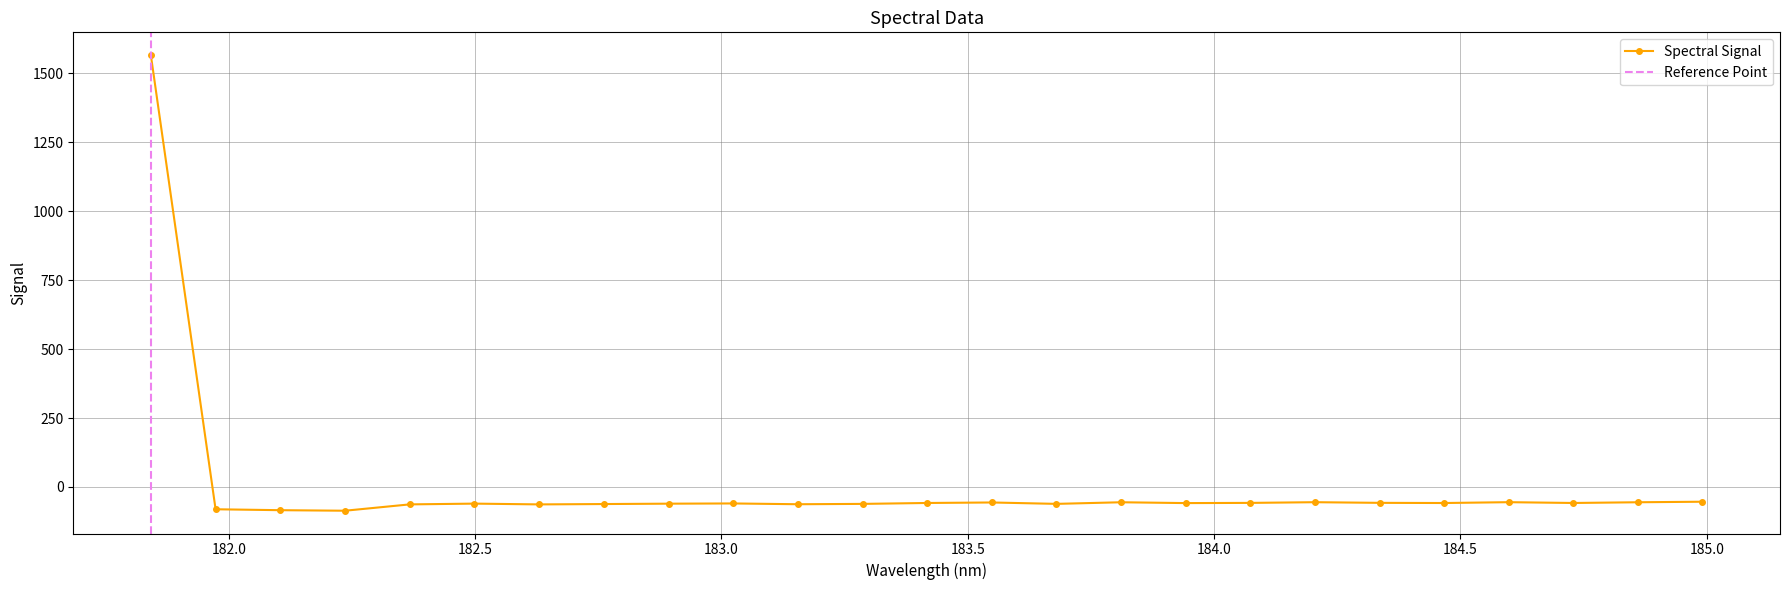

Reading left to right, transcribe all the data shown in this chart.

1565.4	-80.8	-84.1	-86.0	-63.1	-60.3	-63.1	-61.8	-60.5	-59.7	-62.5	-61.3	-58.0	-56.1	-61.2	-55.4	-58.4	-57.6	-55.1	-57.5	-58.1	-55.1	-58.0	-55.4	-53.4